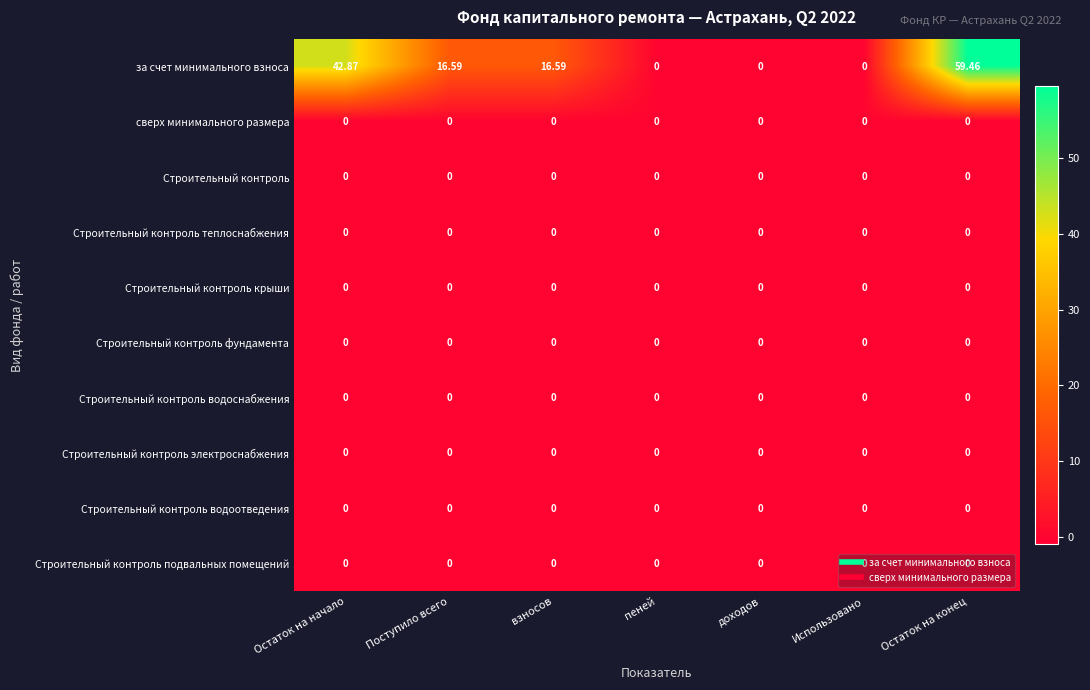

Which series has the largest range (max minus min)?

за счет минимального взноса